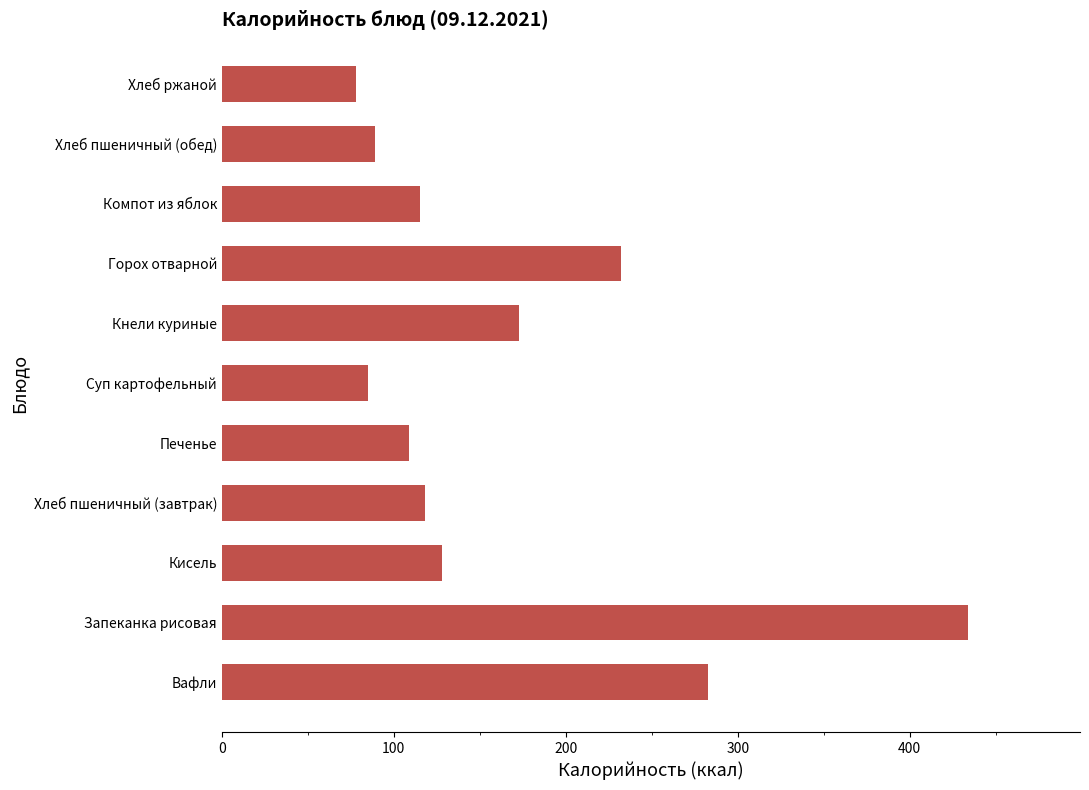

What is the ratio of the value at Компот из яблок to the value at Хлеб ржаной?

1.5